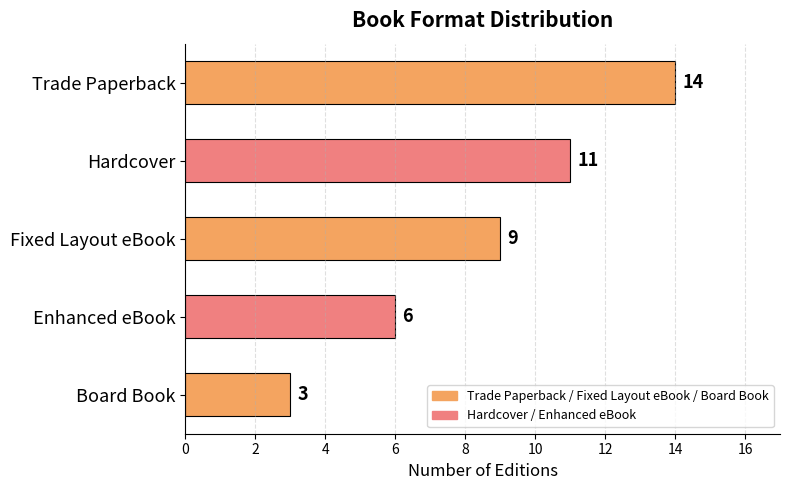

How many data points are less than 9?

2